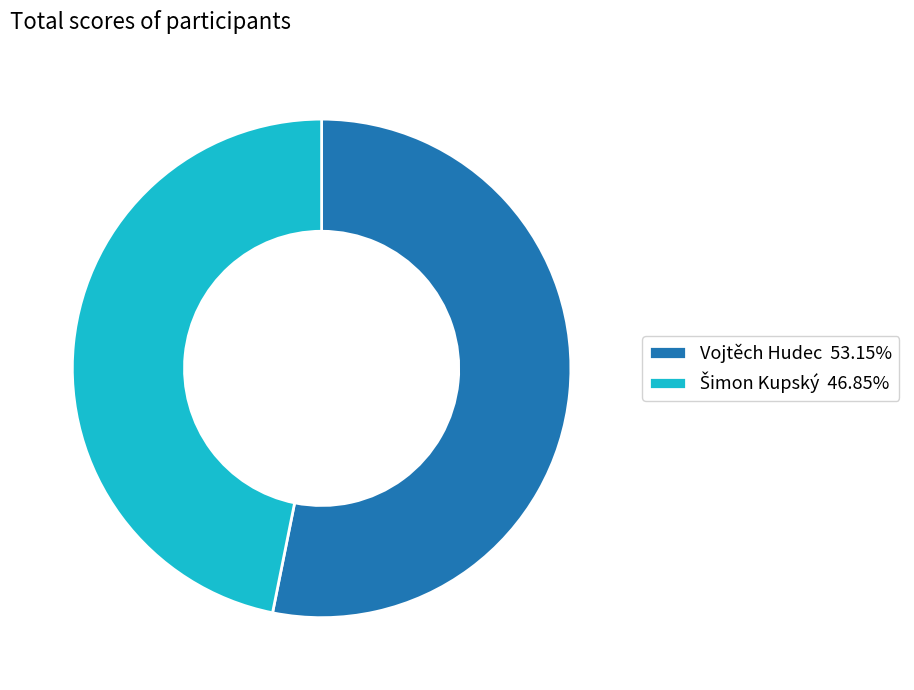

Is there a majority slice in this chart?

Yes